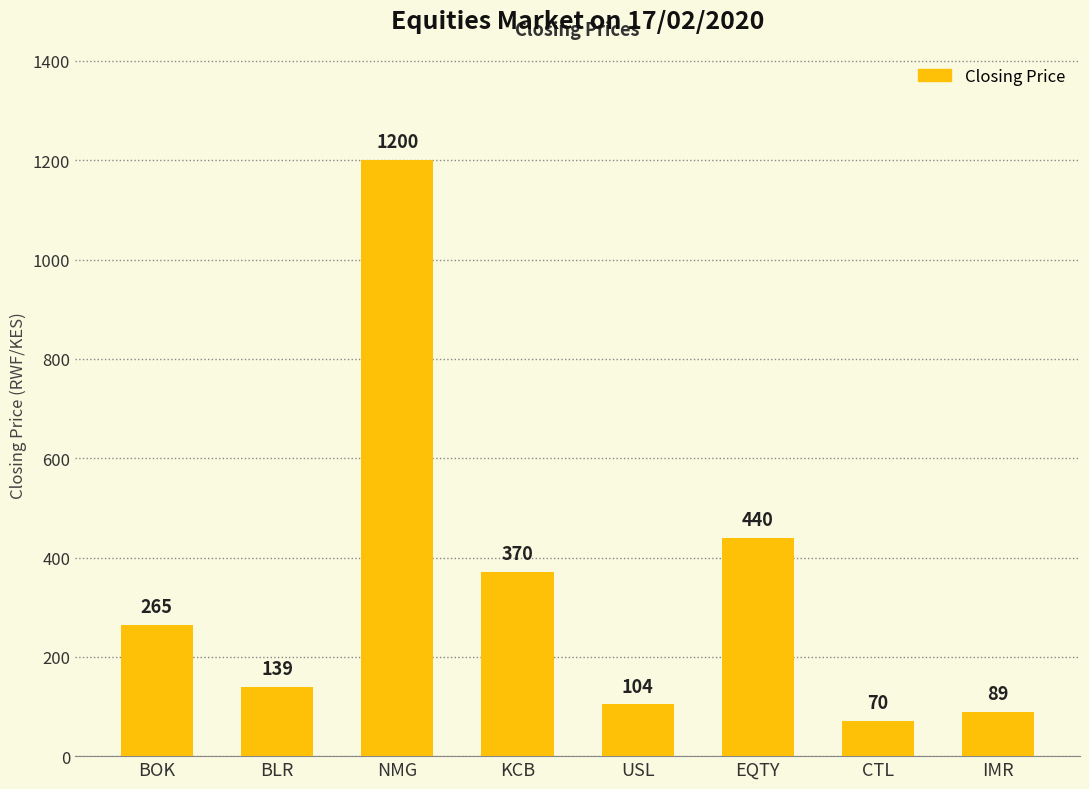

Reading left to right, transcribe all the data shown in this chart.

BOK=265	BLR=139	NMG=1200	KCB=370	USL=104	EQTY=440	CTL=70	IMR=89